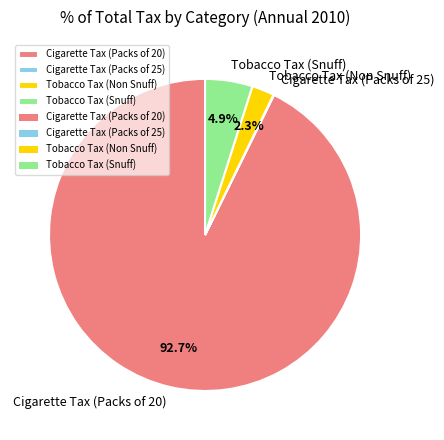

To the nearest percent, what is the difference between the largest and smallest slice percentages?

93%